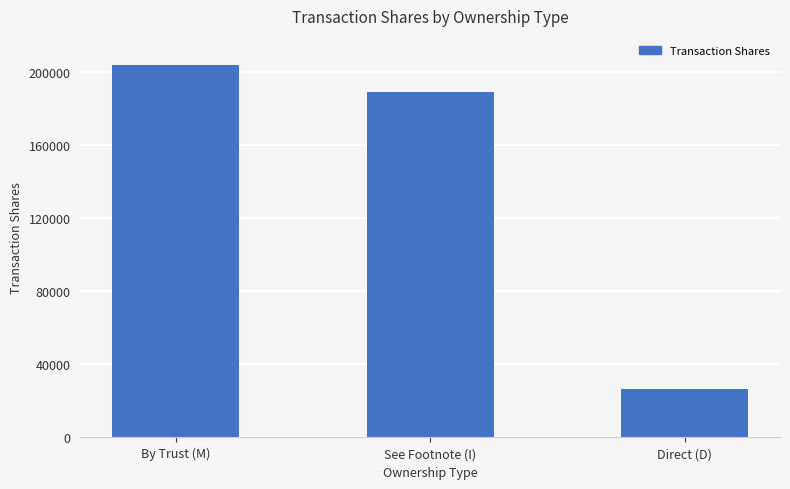

The chart shows a value of 189483 at See Footnote (I). True or false?

True